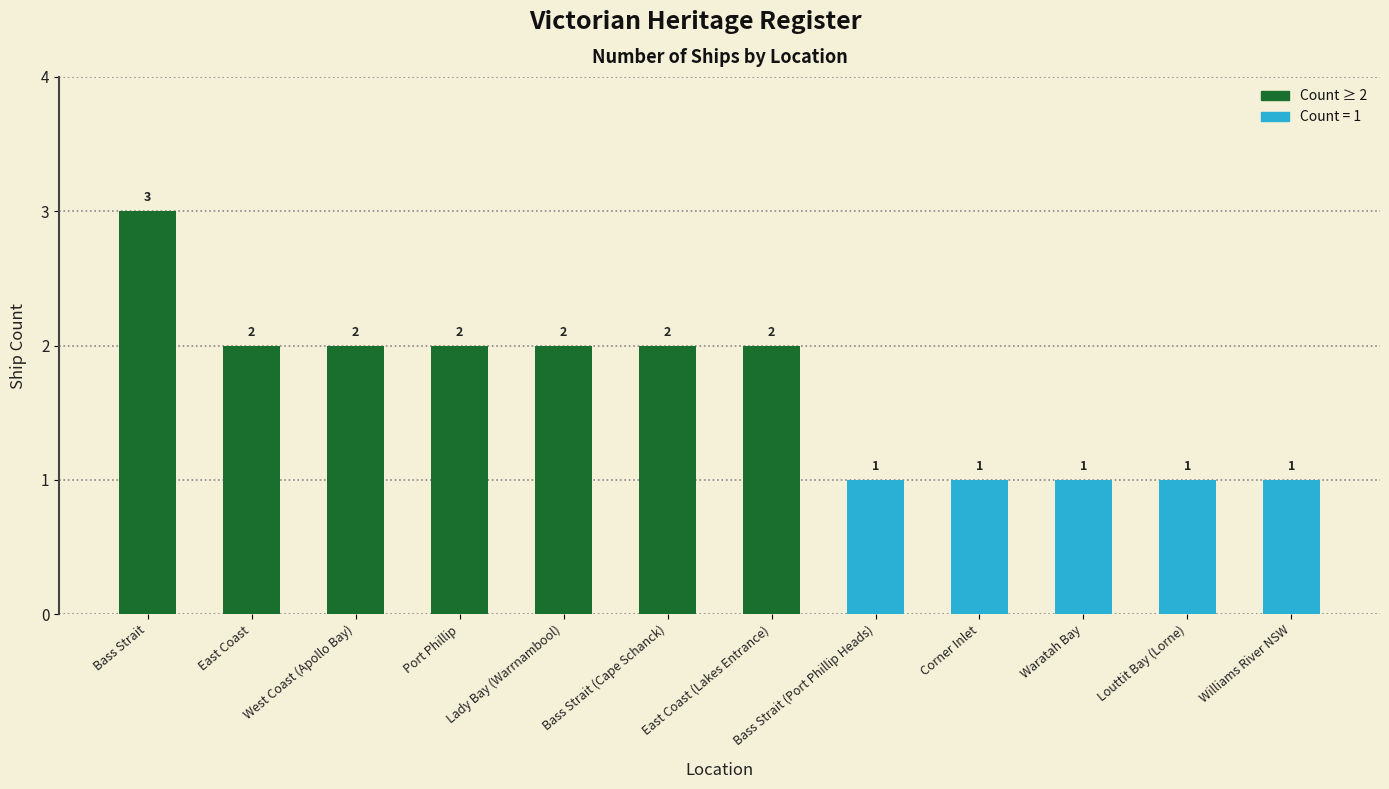

What is the change in value from Bass Strait to Corner Inlet?

-2